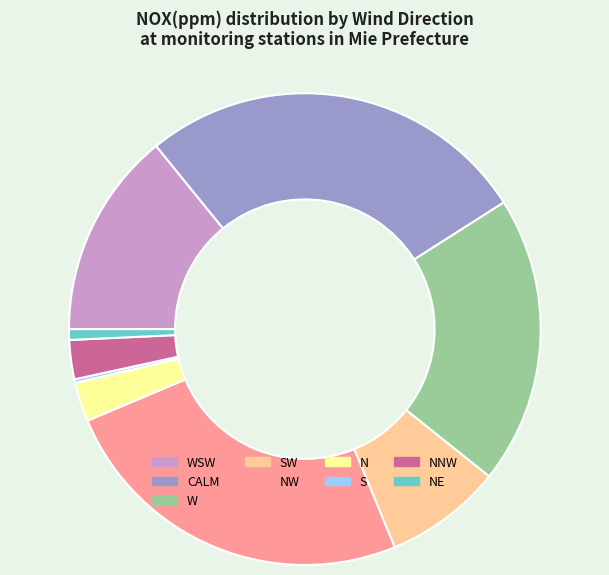

The NE slice represents 11% of the pie. True or false?

False